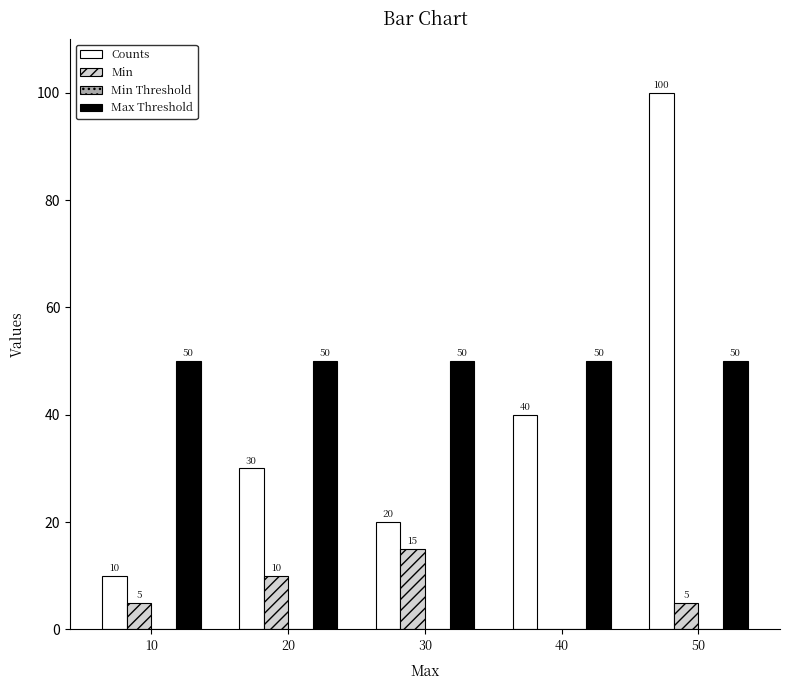

What is the spread (max minus min) of values at 40?

50